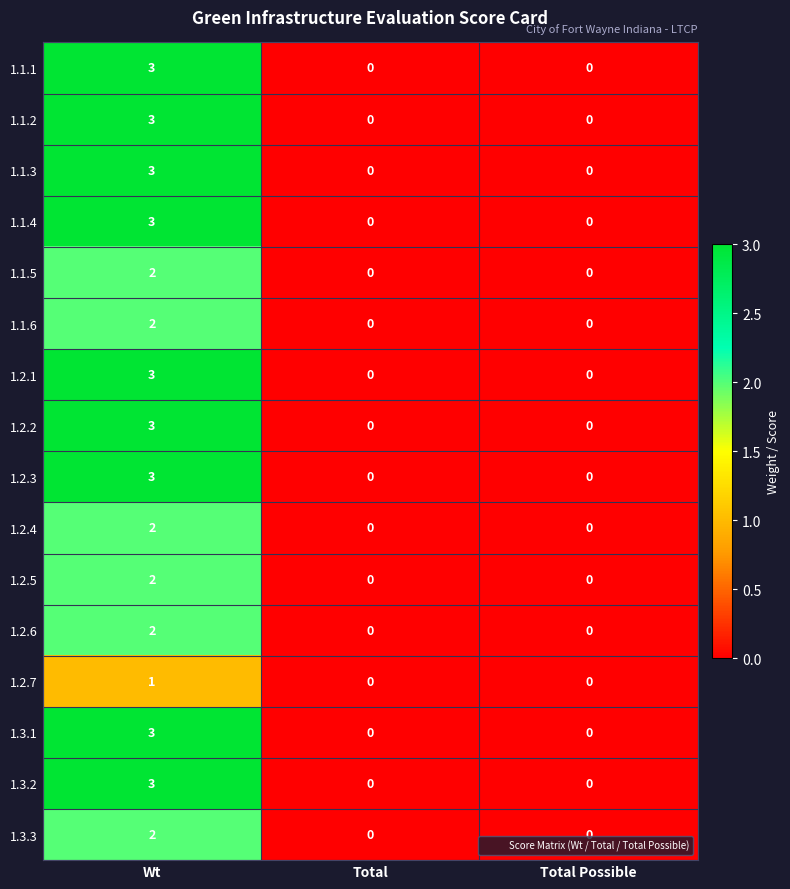

What is the difference between the maximum and second lowest values in the 1.2.3 series?

3